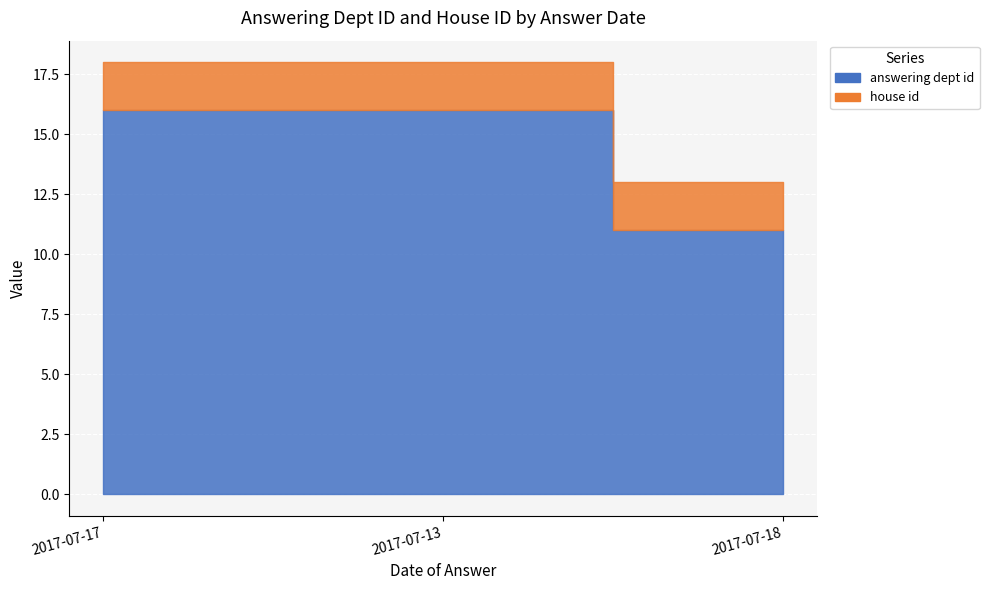

At which category does the chart reach its peak across all series?

2017-07-17